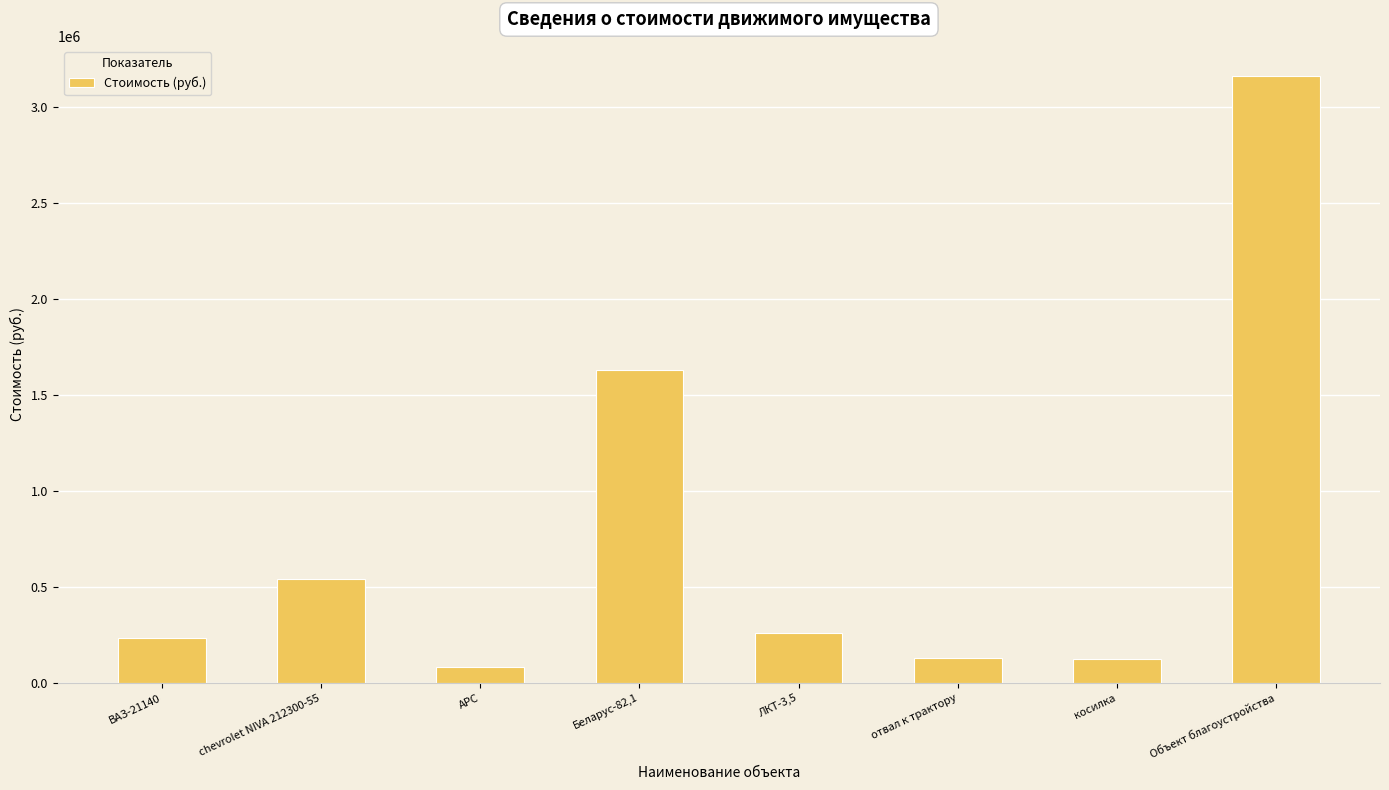

What is the ratio of the value at ВАЗ-21140 to the value at Беларус-82,1?

0.1